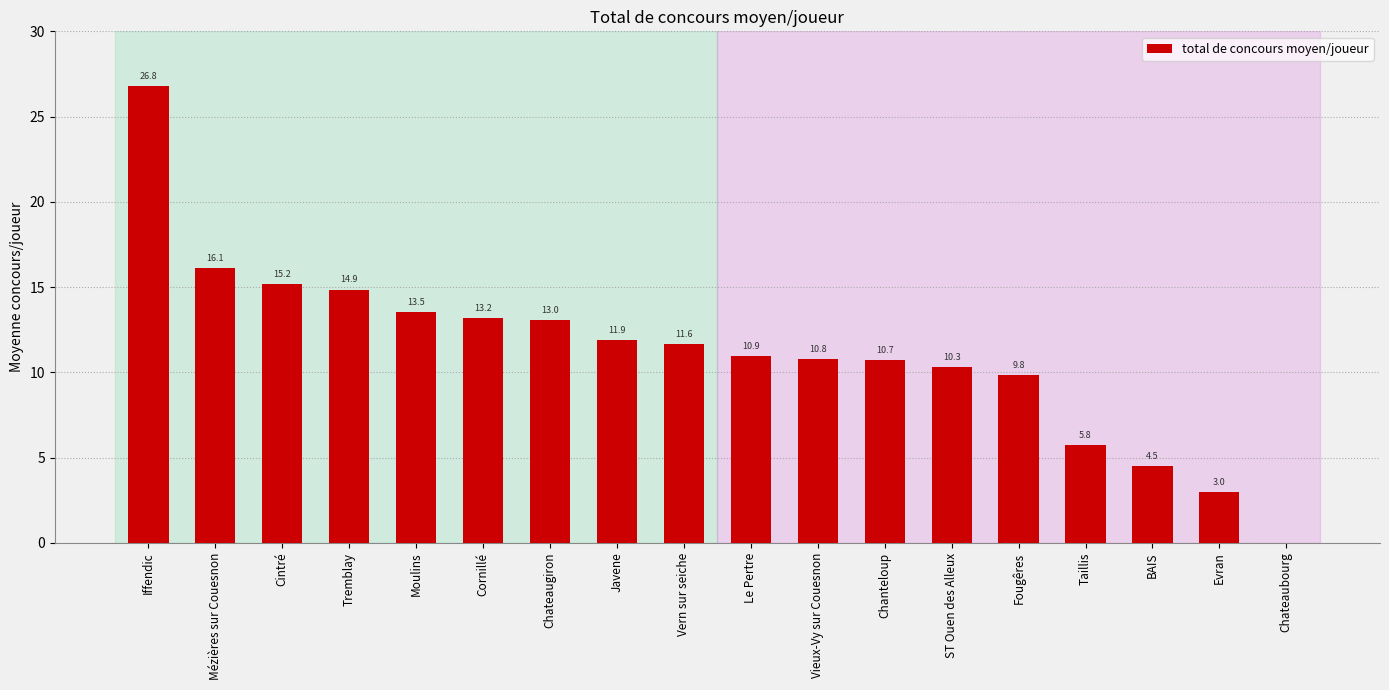

What is the change in value from ST Ouen des Alleux to Fougêres?

-0.5